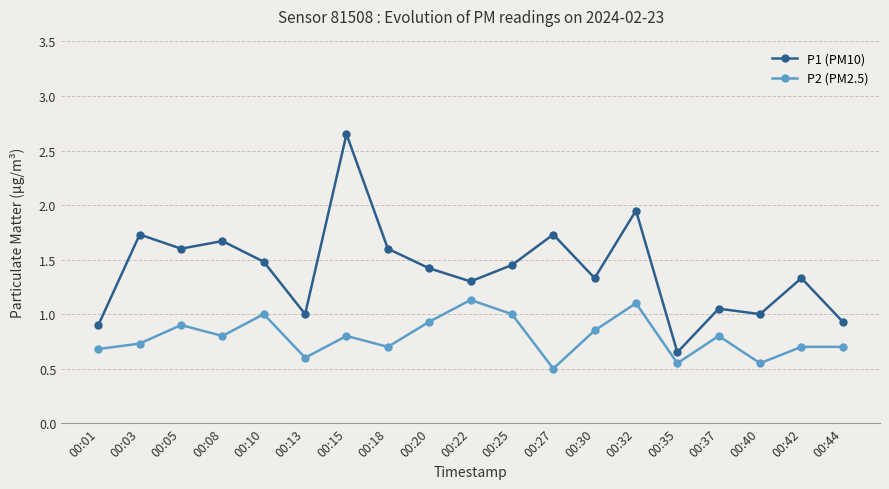

Count the number of categories in the chart.

19